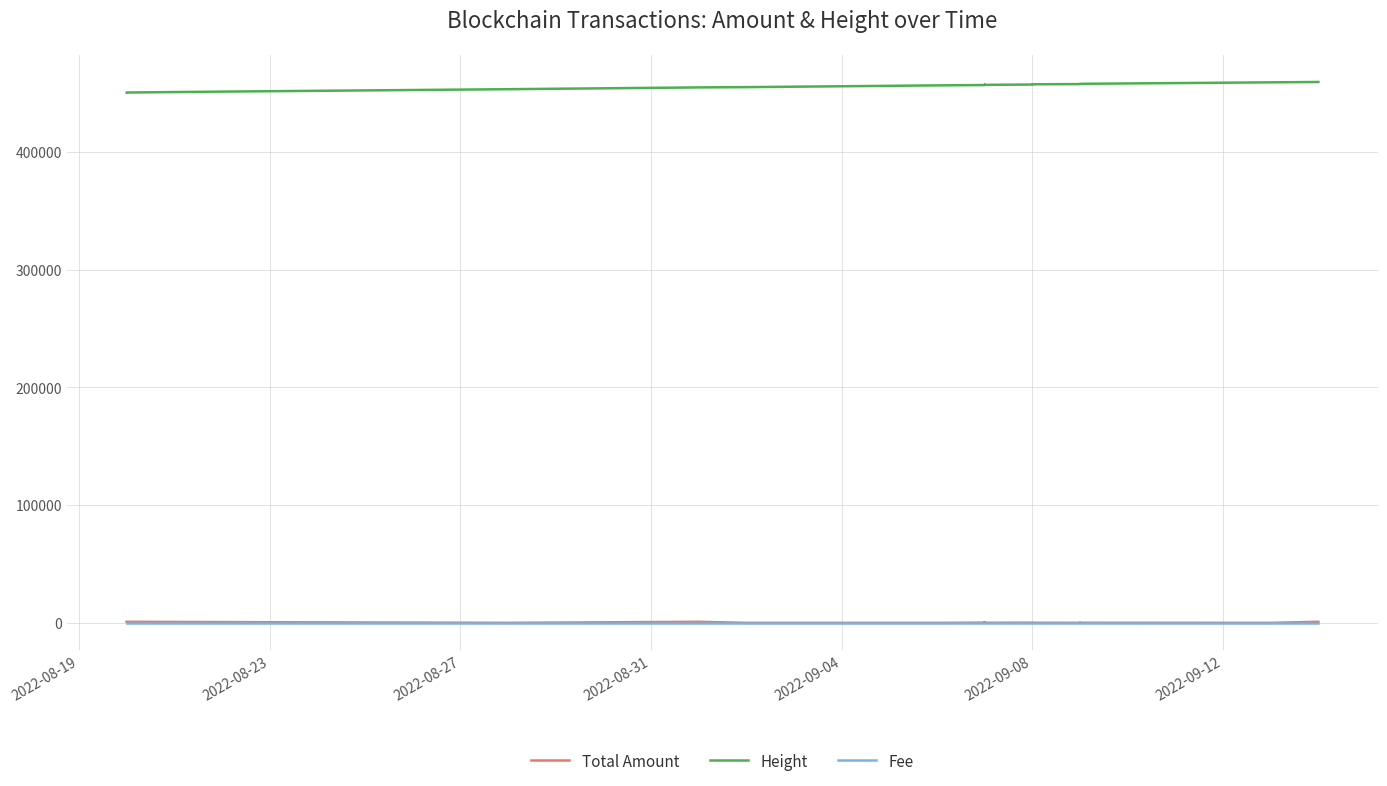

How many values in the Total Amount series exceed 92?

10